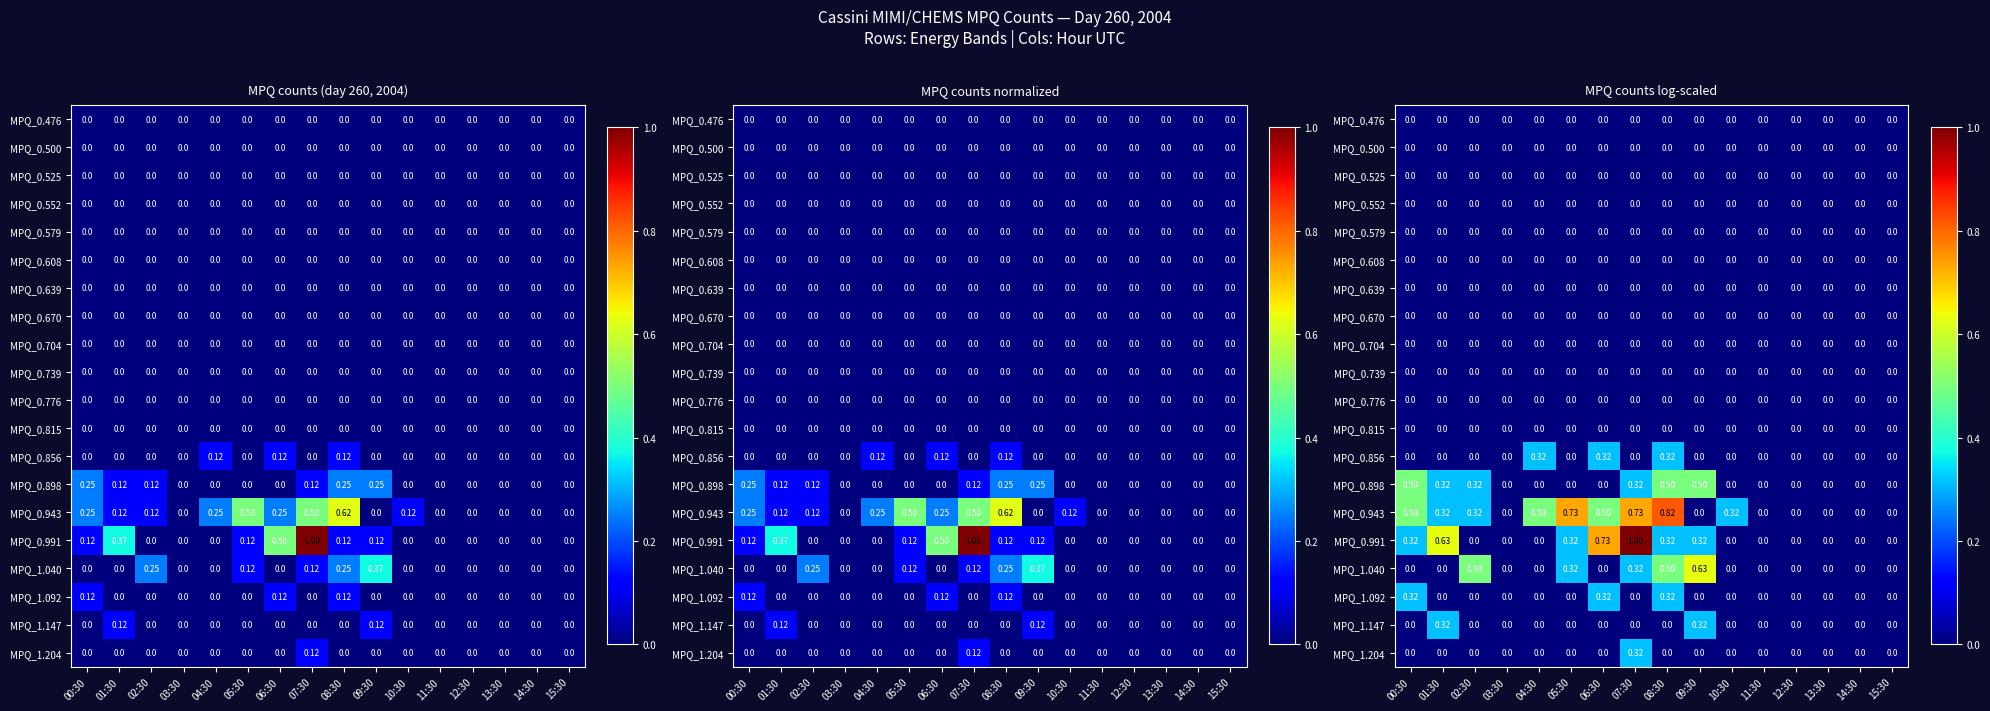

The value of MPQ_0.856 at 08:30 is 0.1. True or false?

False